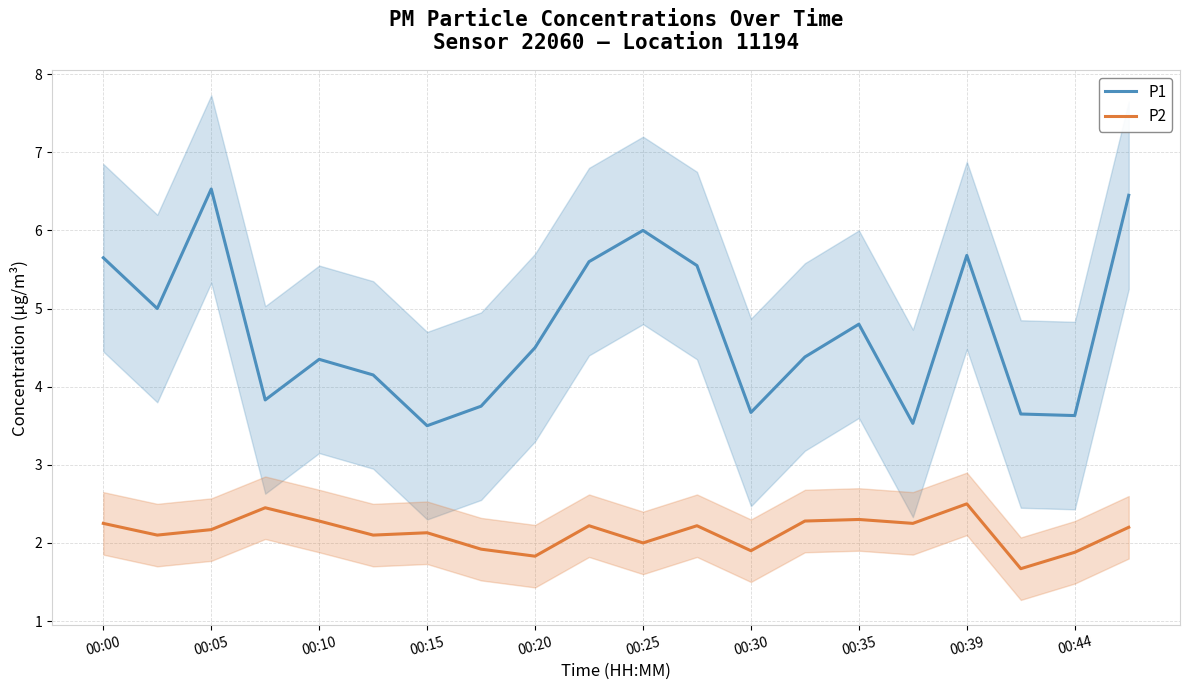

Rank the series at 15 from lowest to highest value.

P2, P1